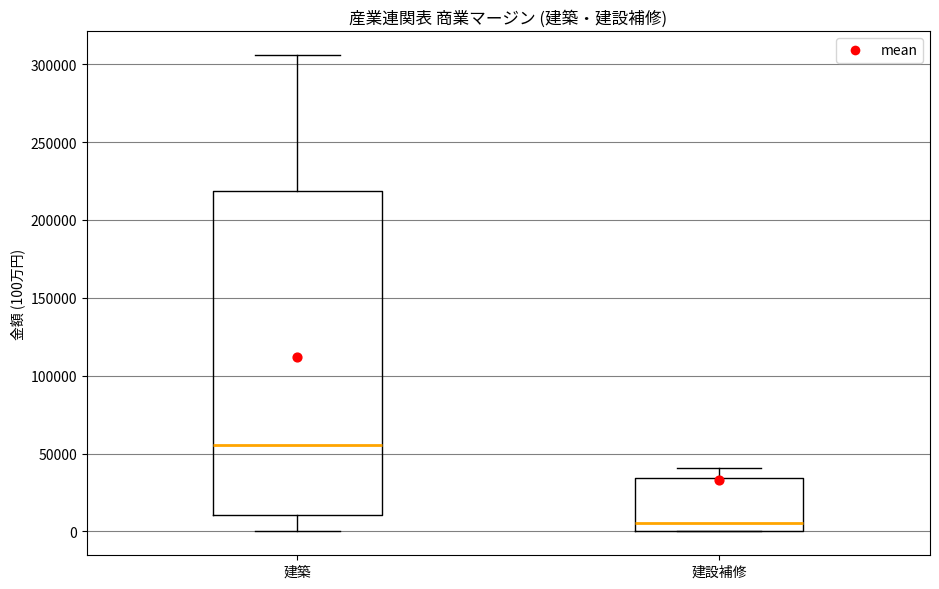

Reading left to right, transcribe this box plot: for each box, give where its median line is, the range the box spans, and where its two whiskers end, as read against the y-axis. The values are not printed on the chart, so give them approximately, as read against the axis.

建築: median 55000, box 10000 to 220000, whiskers 0 to 305000
建設補修: median 5000, box 0 to 35000, whiskers 0 to 40000